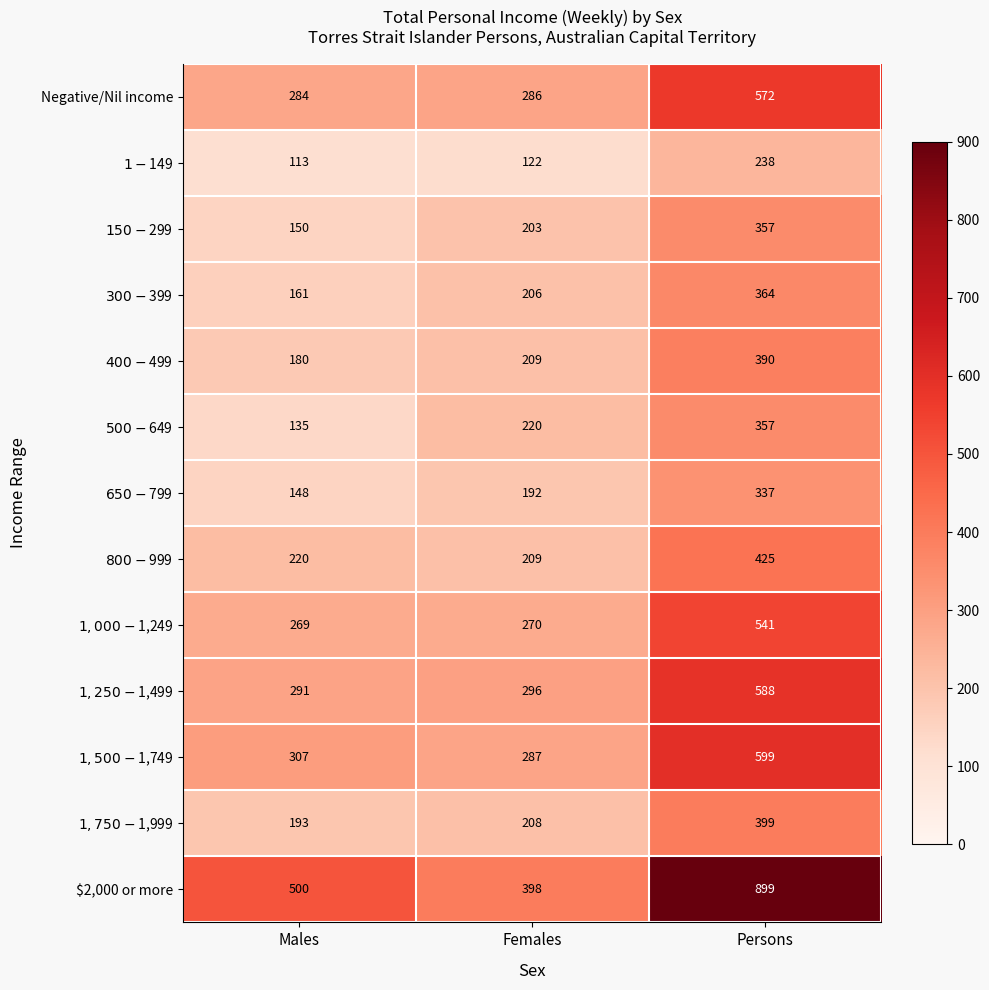

Is it true that Negative/Nil income equals 170 at Males?

False